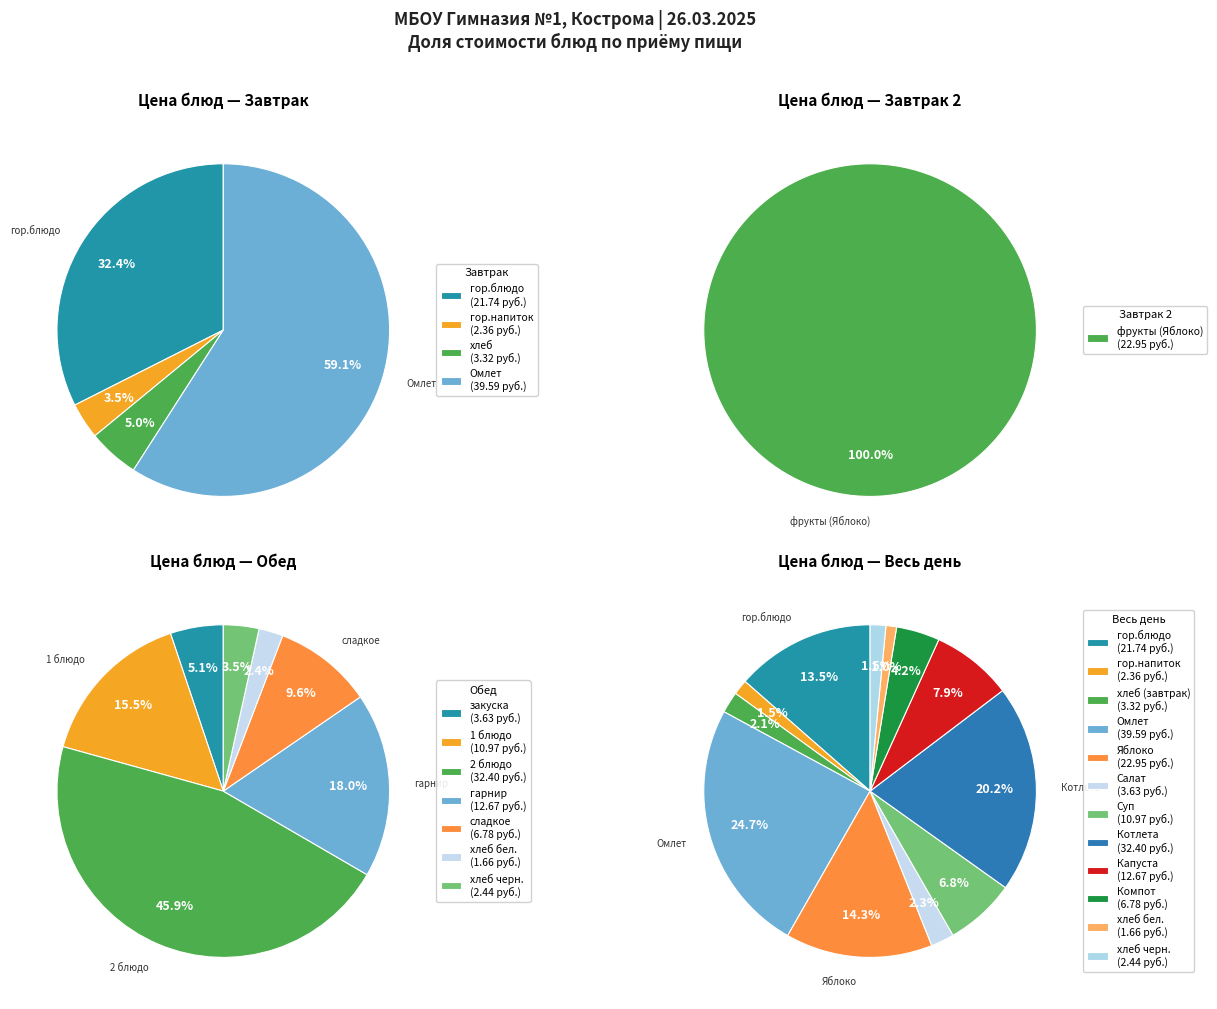

To the nearest percent, what is the combined percentage of Омлет натуральный and гарнир (Капуста)?

33%